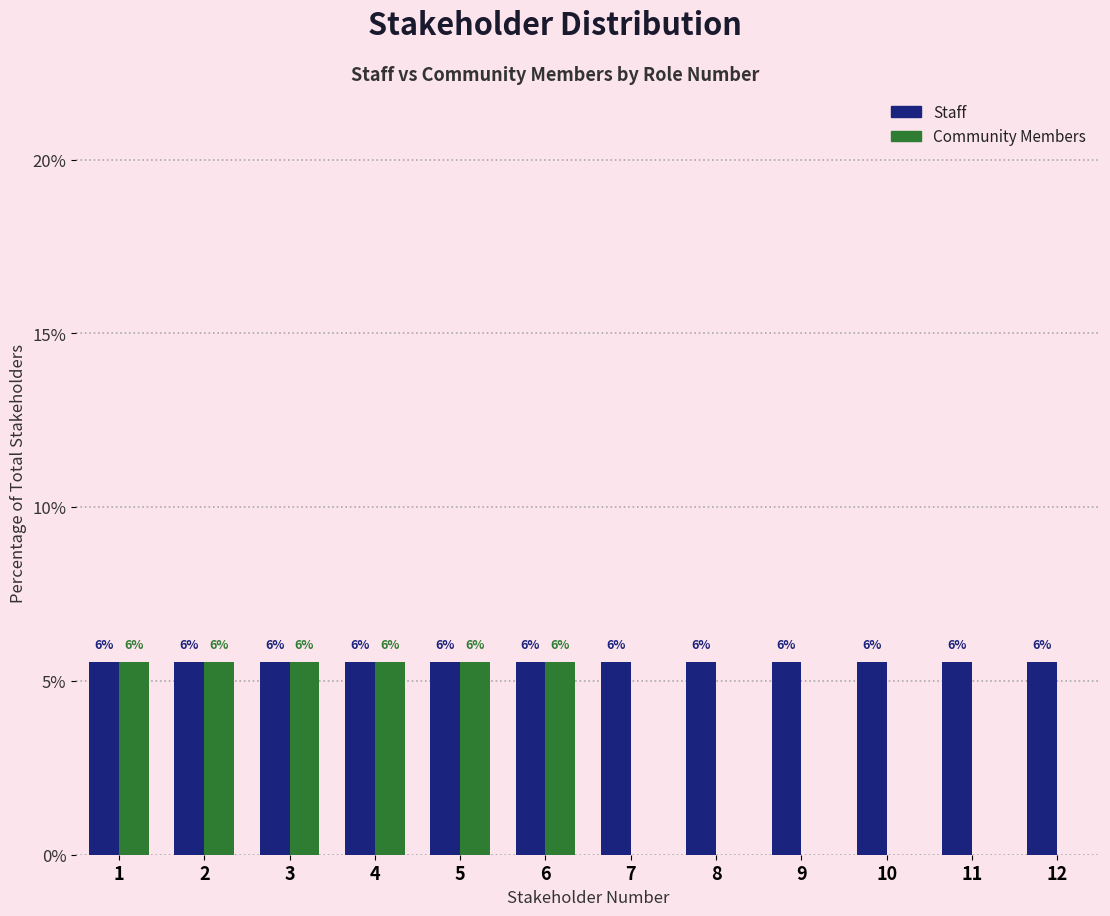

How many groups of bars are there?

12